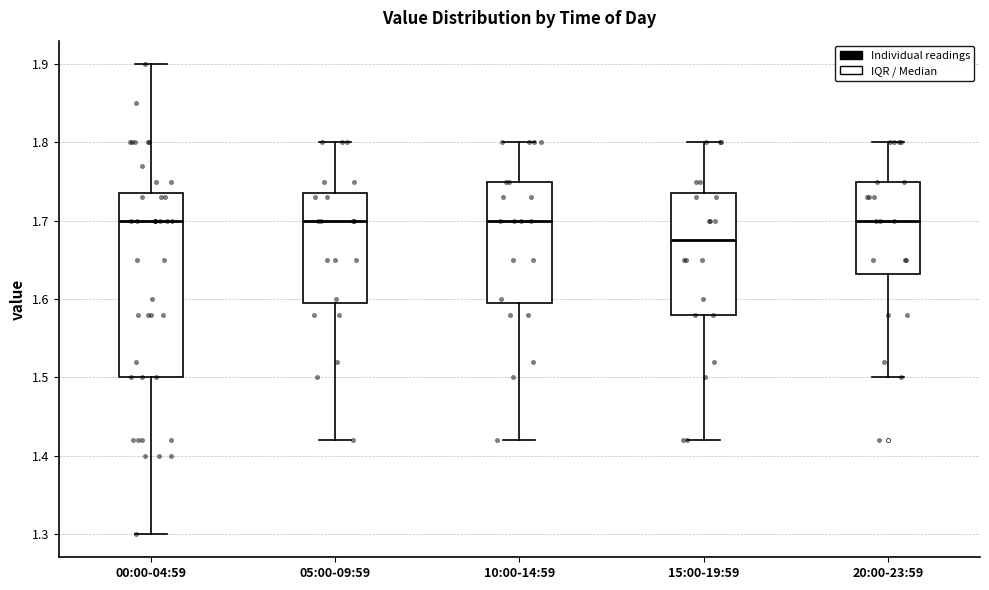

Reading left to right, read every box against the y-axis: the position of its median line, the range the box covers, and the ends of its whiskers. The values are not printed on the chart, so give them approximately, as read against the axis.

00:00-04:59: median 1.70, box 1.50 to 1.74, whiskers 1.30 to 1.90
05:00-09:59: median 1.70, box 1.60 to 1.74, whiskers 1.42 to 1.80
10:00-14:59: median 1.70, box 1.60 to 1.75, whiskers 1.42 to 1.80
15:00-19:59: median 1.68, box 1.58 to 1.74, whiskers 1.42 to 1.80
20:00-23:59: median 1.70, box 1.63 to 1.75, whiskers 1.50 to 1.80